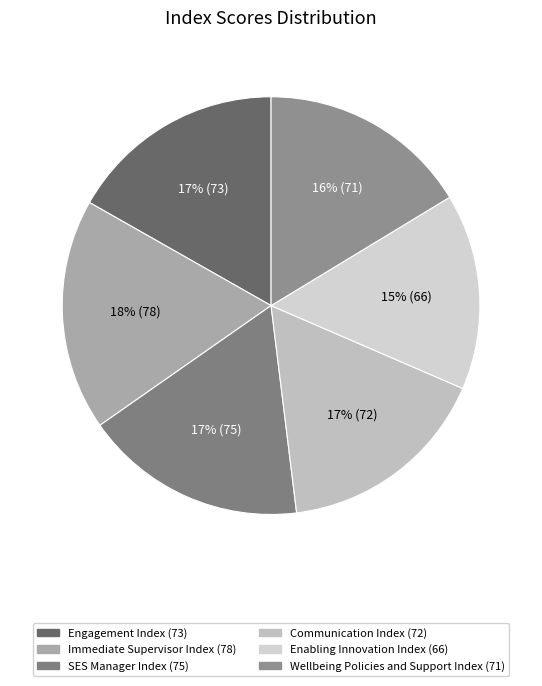

To the nearest percent, what is the combined percentage of Engagement Index and Immediate Supervisor Index?

35%